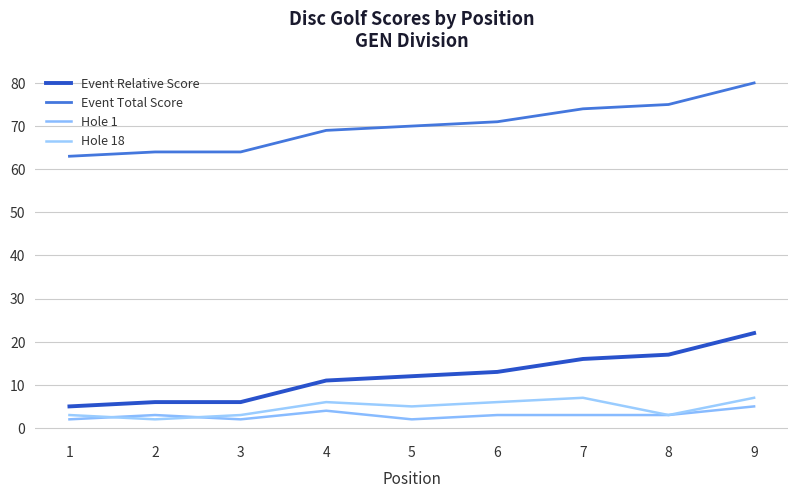

Does the chart have visible grid lines?

Yes